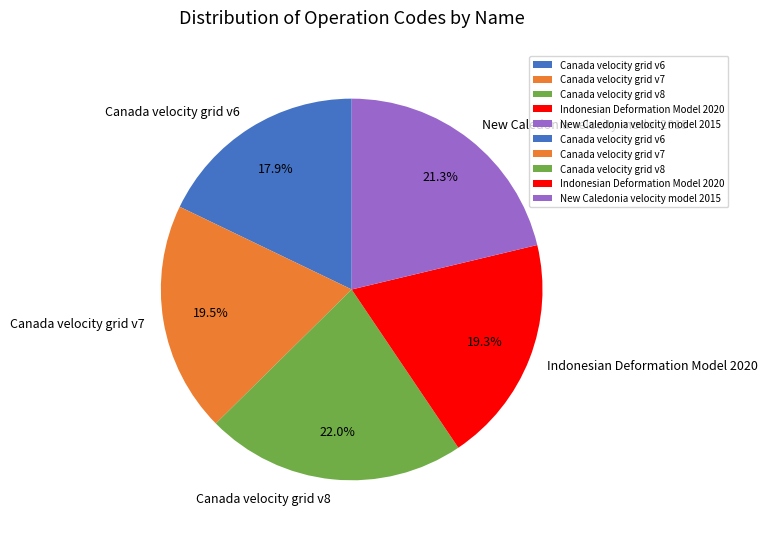

Do Canada velocity grid v8 and Canada velocity grid v6 together represent more than half of the pie?

No